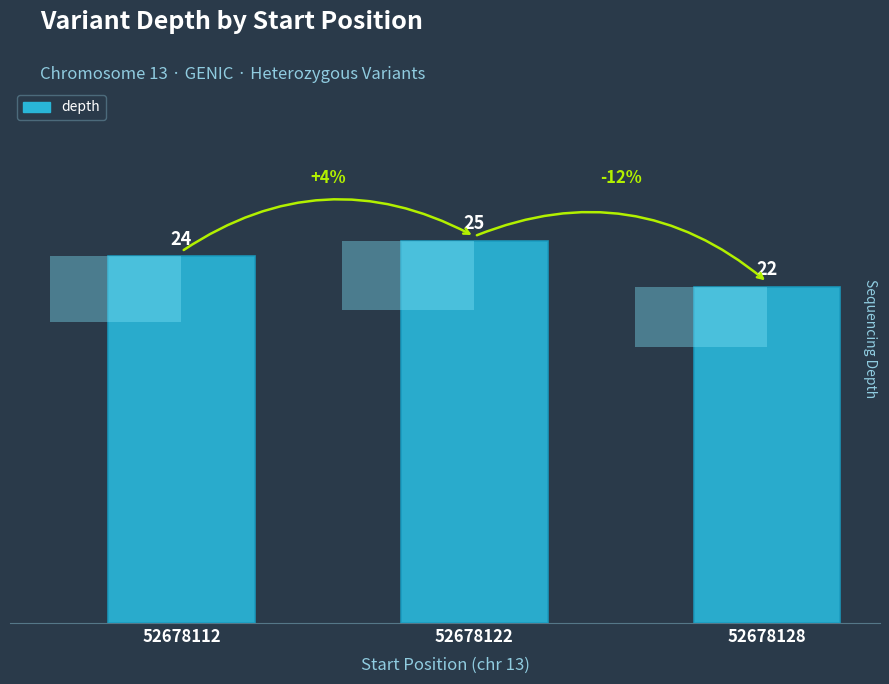

At which label is the value closest to 23?

52678112